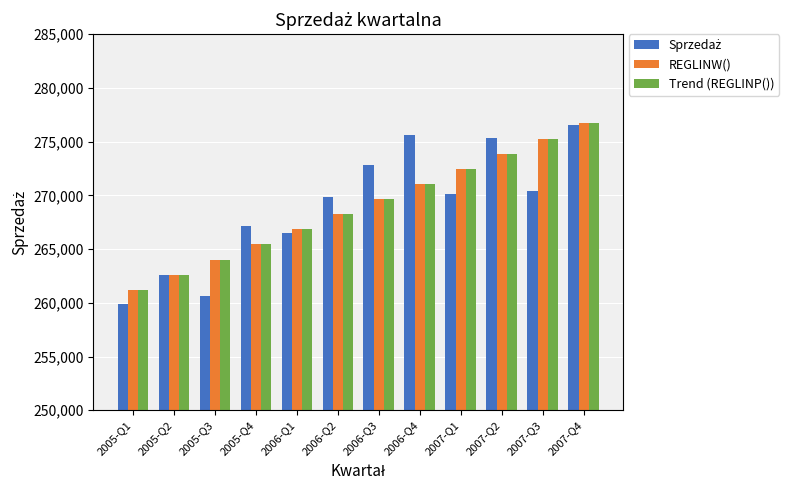

What is the difference between the highest and lowest values at 2005-Q1?

1361.8